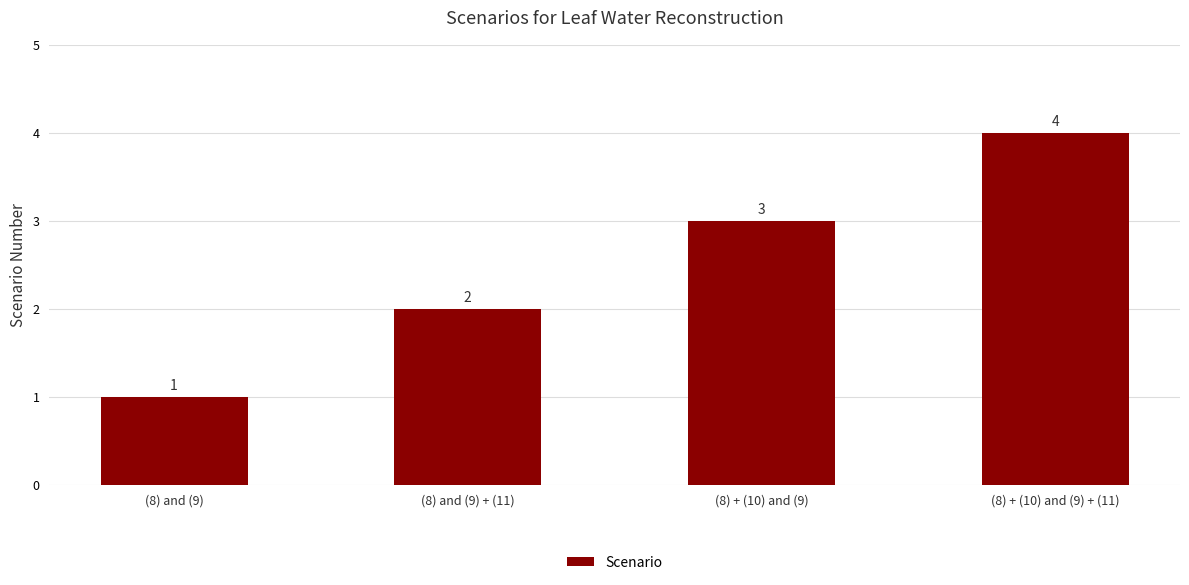

Rank the categories by value from highest to lowest.

(8) + (10) and (9) + (11), (8) + (10) and (9), (8) and (9) + (11), (8) and (9)